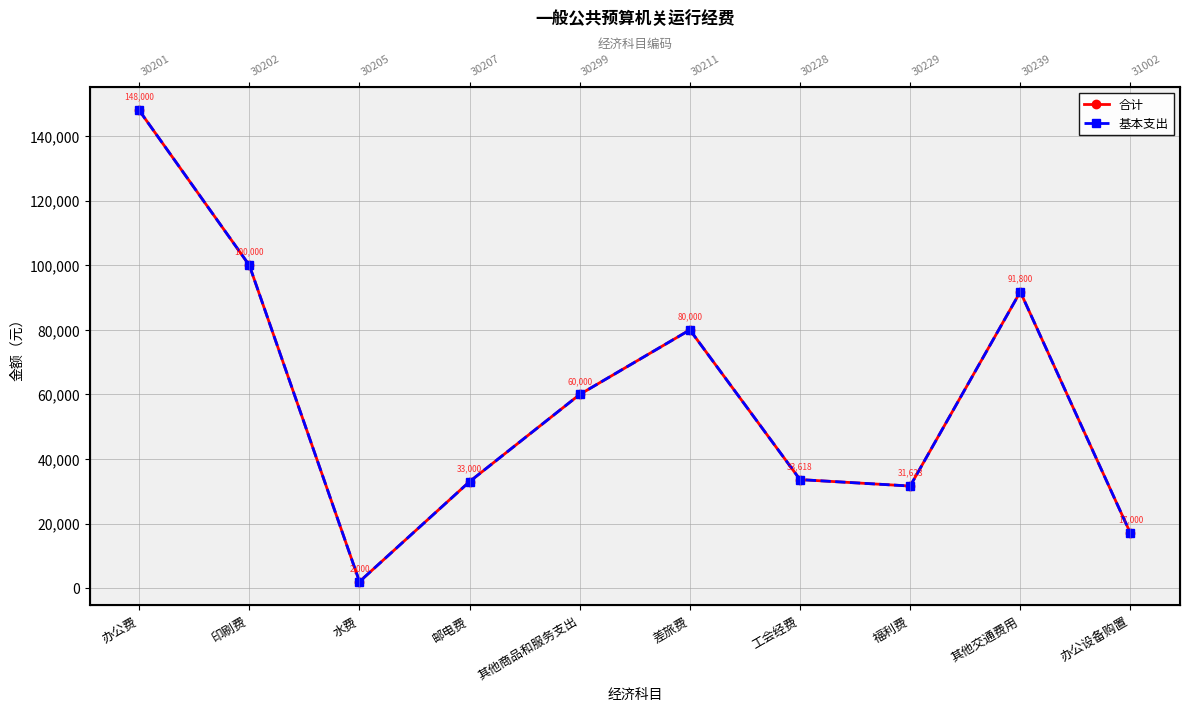

Which series has the widest spread of values?

合计